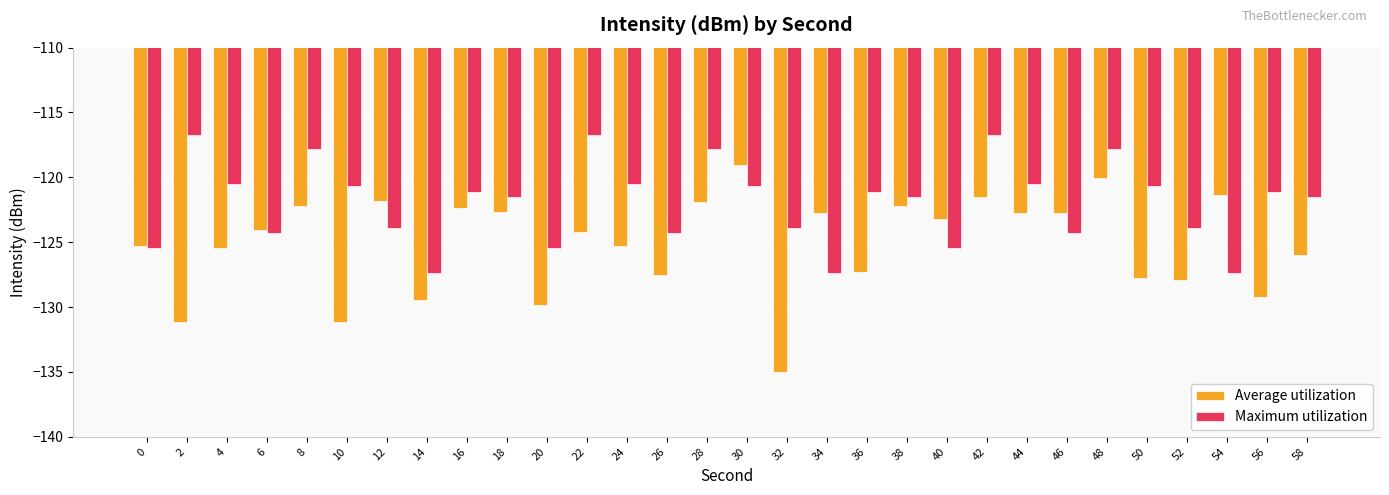

What is the spread (max minus min) of values at 2?

14.4